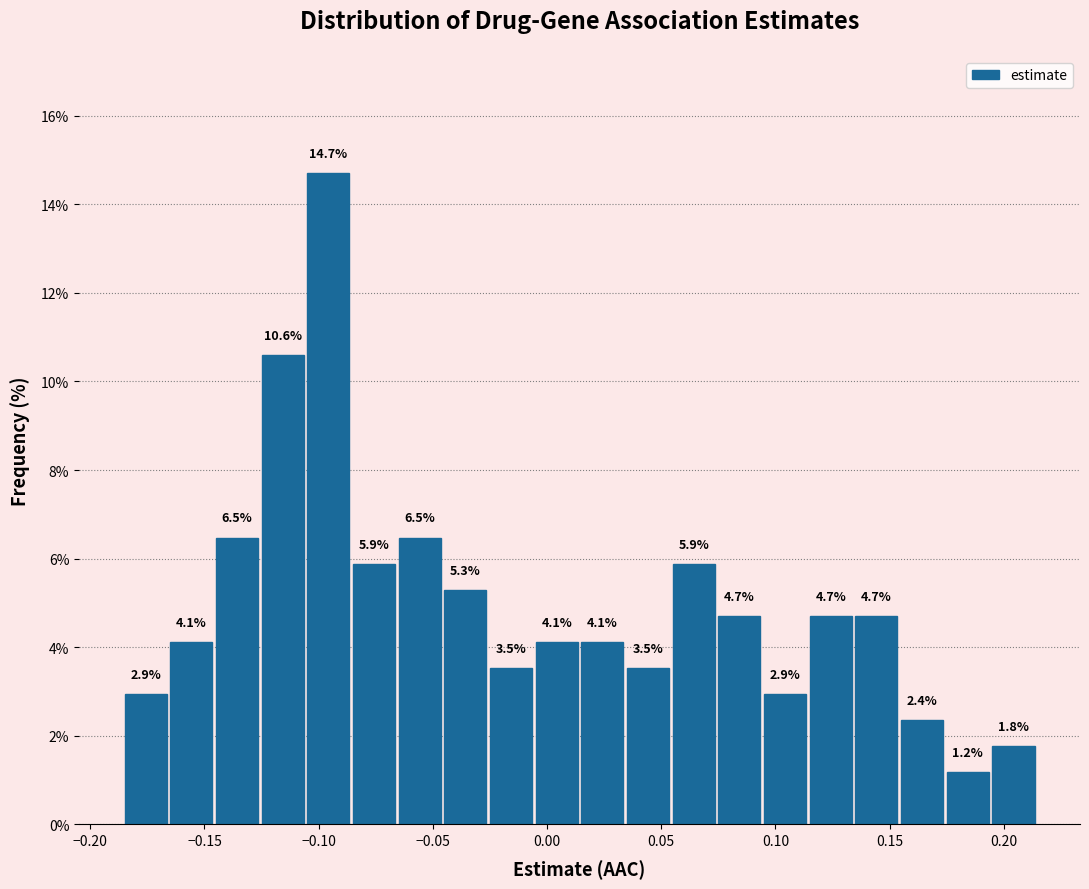

Reading left to right, transcribe this chart: for each bar, give the range it covers on the x-axis and its height.

-0.185 to -0.165: 2.9
-0.165 to -0.145: 4.1
-0.145 to -0.125: 6.5
-0.125 to -0.105: 10.6
-0.105 to -0.085: 14.7
-0.085 to -0.065: 5.9
-0.065 to -0.045: 6.5
-0.045 to -0.025: 5.3
-0.025 to -0.005: 3.5
-0.005 to 0.015: 4.1
0.015 to 0.035: 4.1
0.035 to 0.055: 3.5
0.055 to 0.075: 5.9
0.075 to 0.095: 4.7
0.095 to 0.115: 2.9
0.115 to 0.135: 4.7
0.135 to 0.155: 4.7
0.155 to 0.175: 2.4
0.175 to 0.195: 1.2
0.195 to 0.215: 1.8